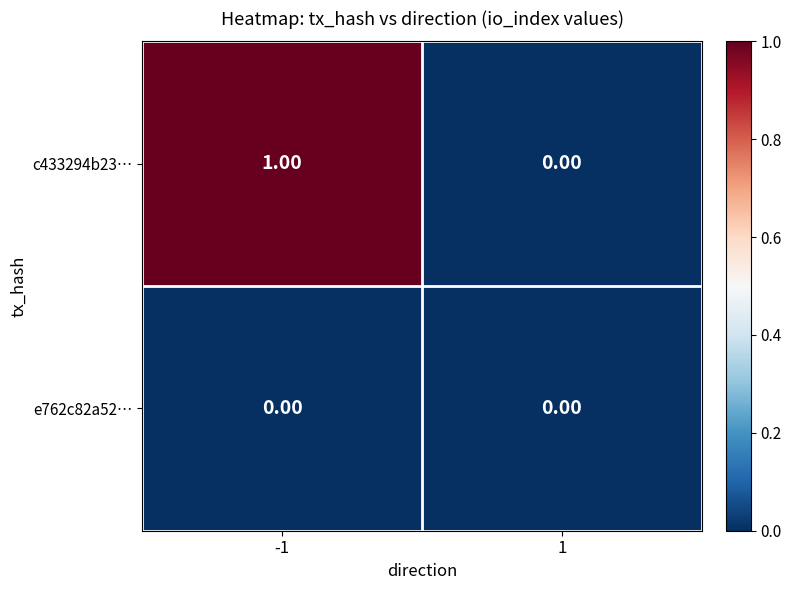

Which series has the largest total across all categories?

c433294b23…